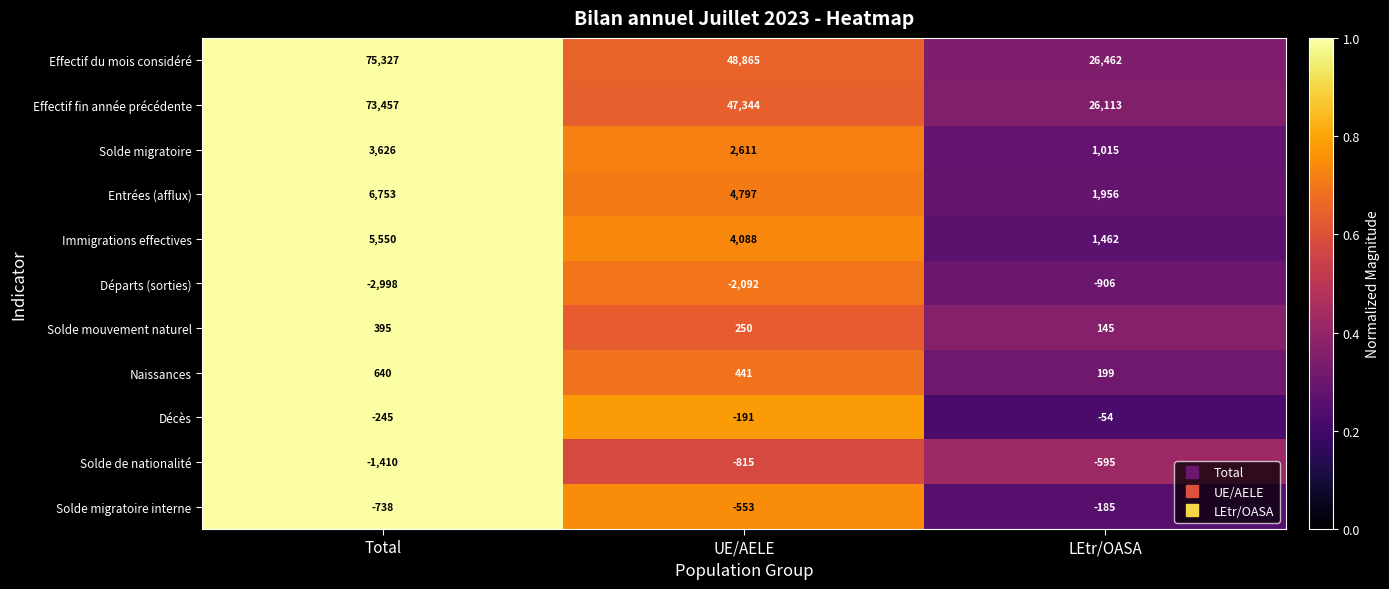

The Entrées (afflux) series shows 2287 at UE/AELE. True or false?

False